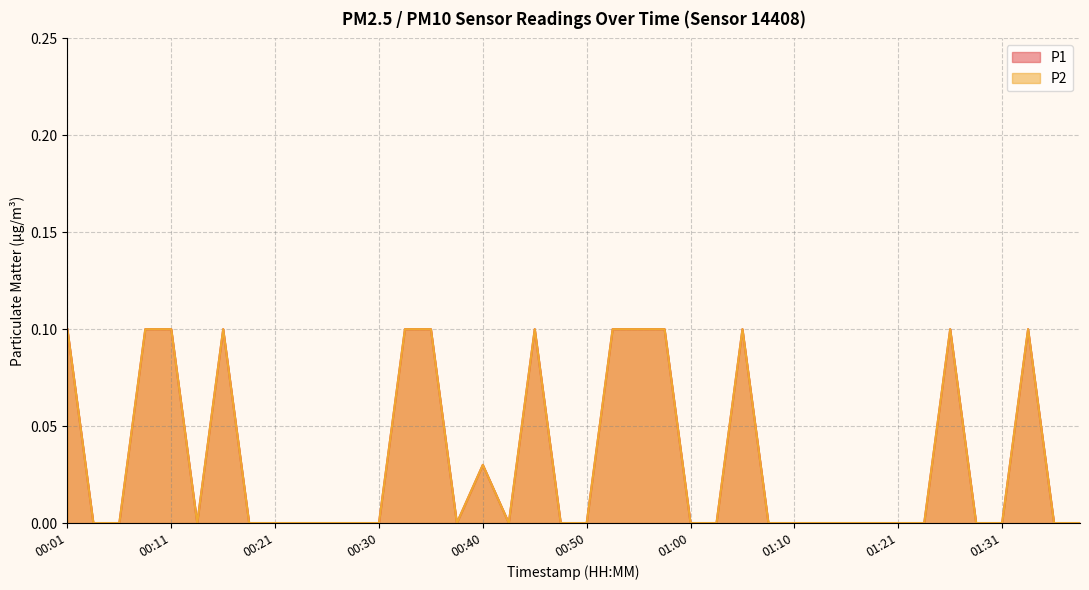

List the series in order of their peak value, lowest first.

P1, P2